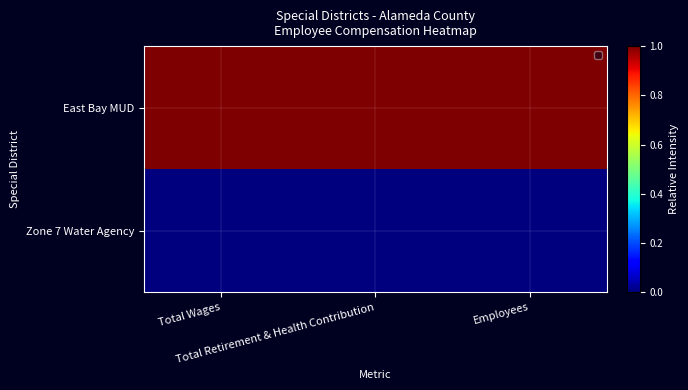

At how many categories does at least one series exceed 0?

3